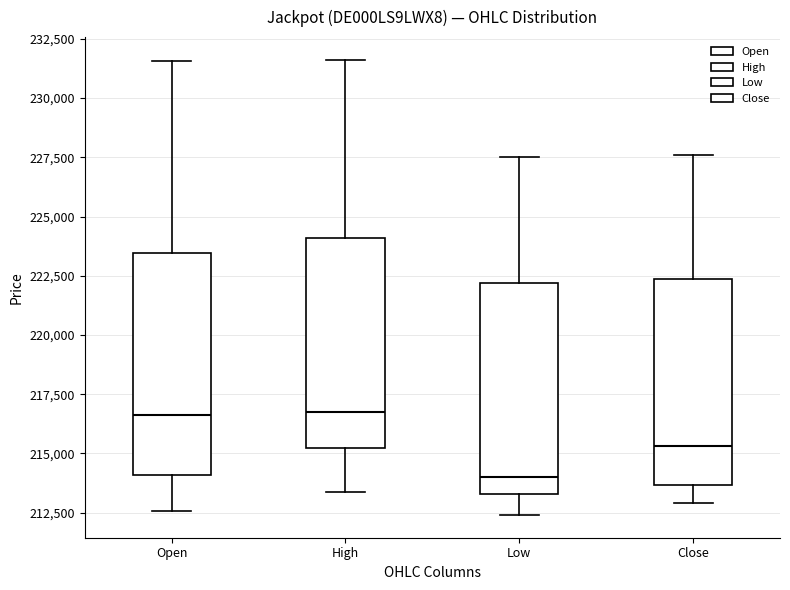

Reading left to right, read every box against the y-axis: the position of its median line, the range the box covers, and the ends of its whiskers. The values are not printed on the chart, so give them approximately, as read against the axis.

Open: median 216500, box 214000 to 223500, whiskers 212500 to 231500
High: median 217000, box 215000 to 224000, whiskers 213500 to 231500
Low: median 214000, box 213500 to 222000, whiskers 212500 to 227500
Close: median 215500, box 213500 to 222500, whiskers 213000 to 227500